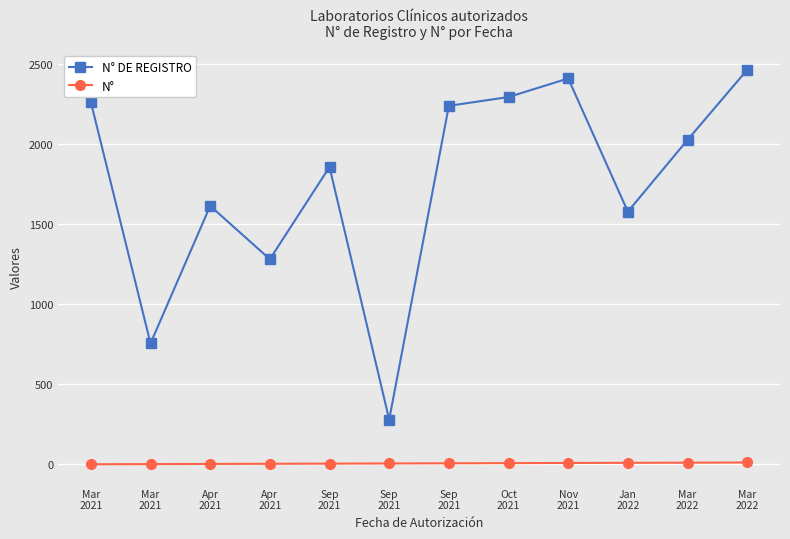

What are all the series names shown in the legend?

N° DE REGISTRO, N°